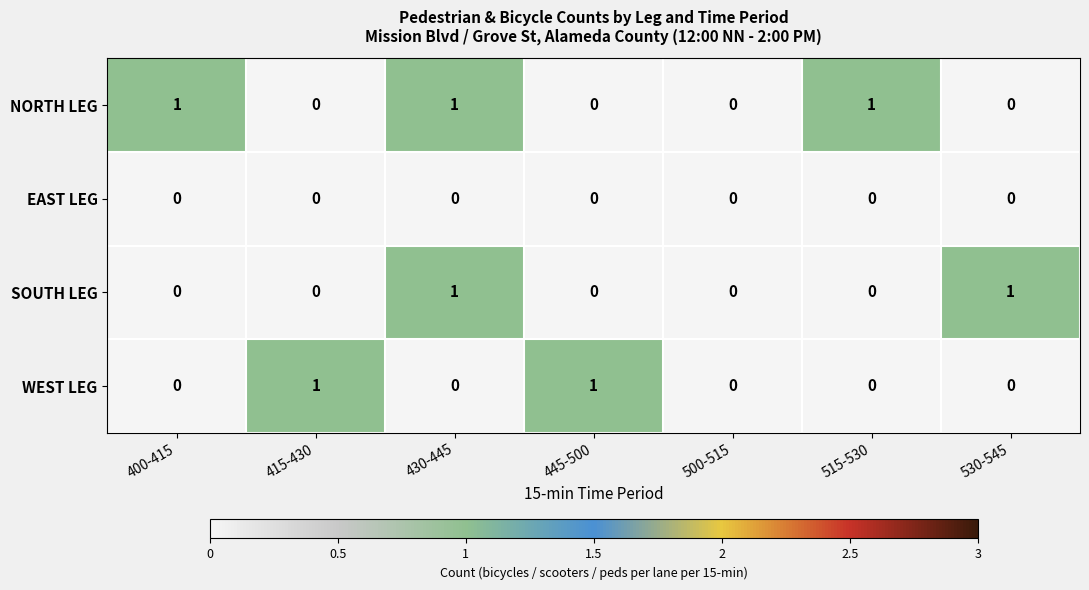

At which category is the sum across all series the highest?

430-445